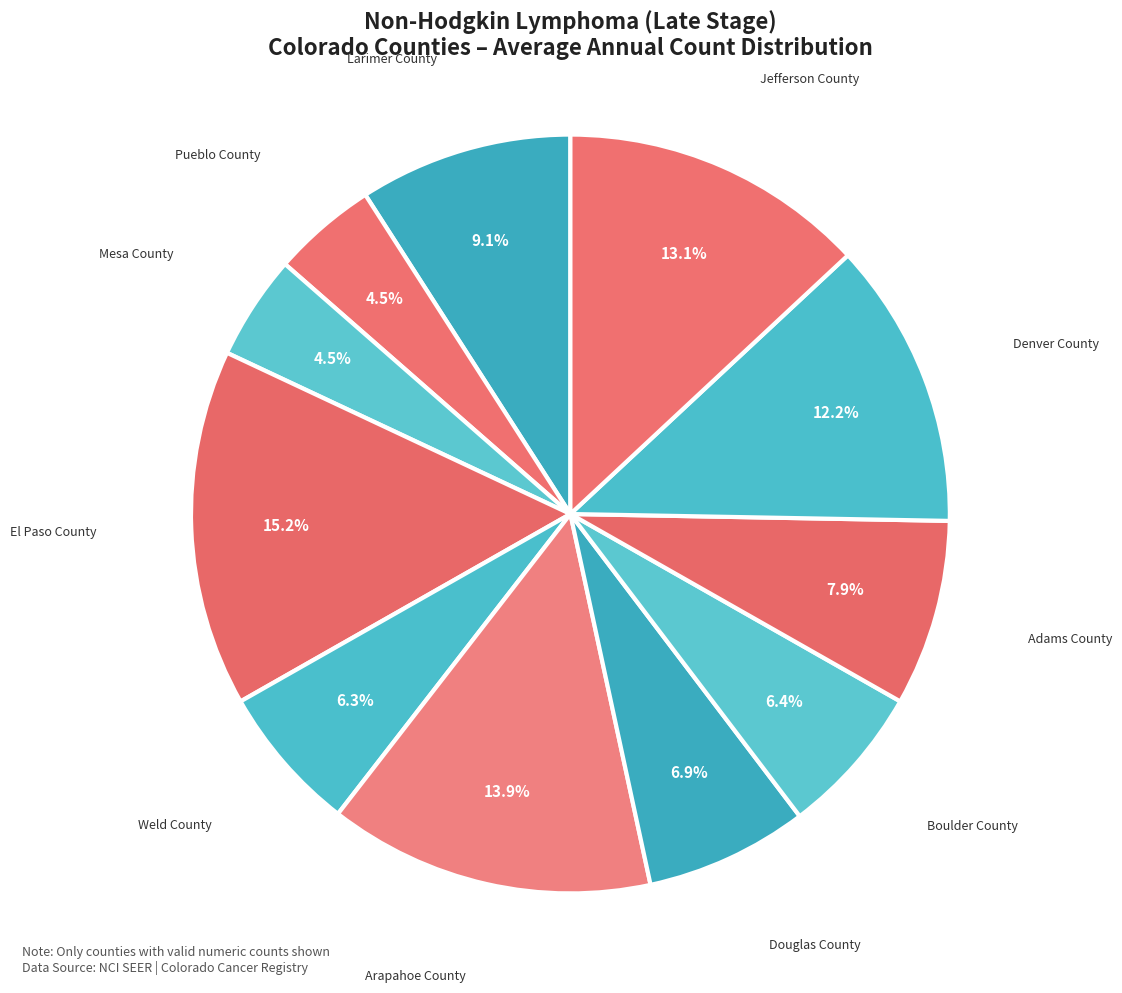

Approximately how many times larger is the value at Adams County compared to Arapahoe County?

0.6